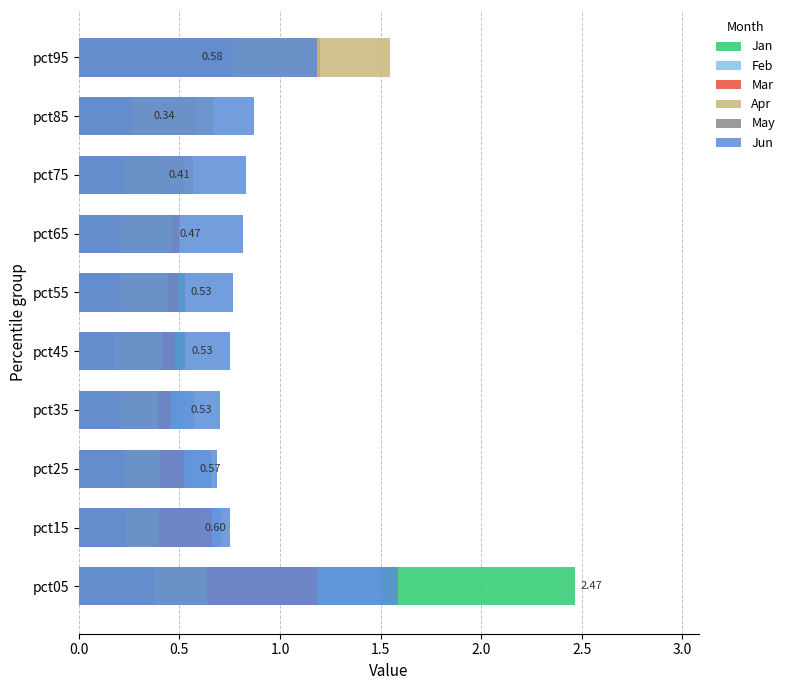

What is the sum of all Jan values?

7.0